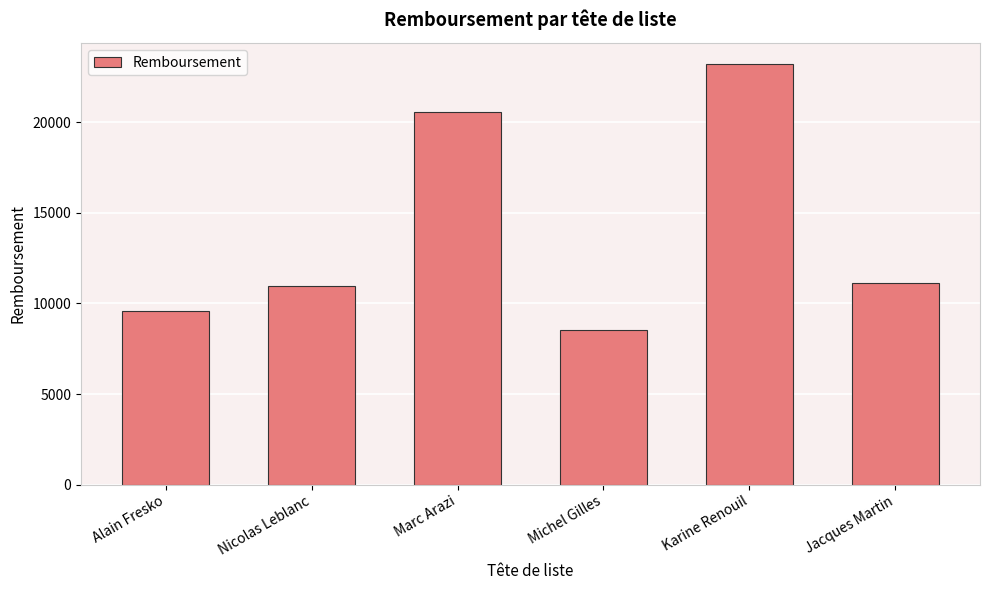

Approximately how many times larger is the value at Alain Fresko compared to Karine Renouil?

0.4